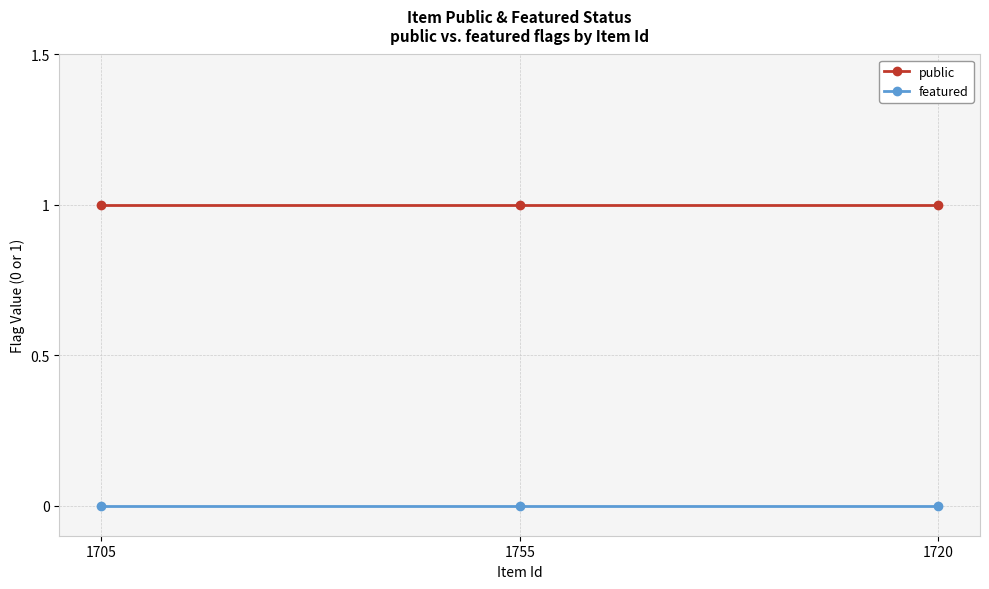

Reading left to right, transcribe all the data shown in this chart.

public: 1705=1	1755=1	1720=1
featured: 1705=0	1755=0	1720=0